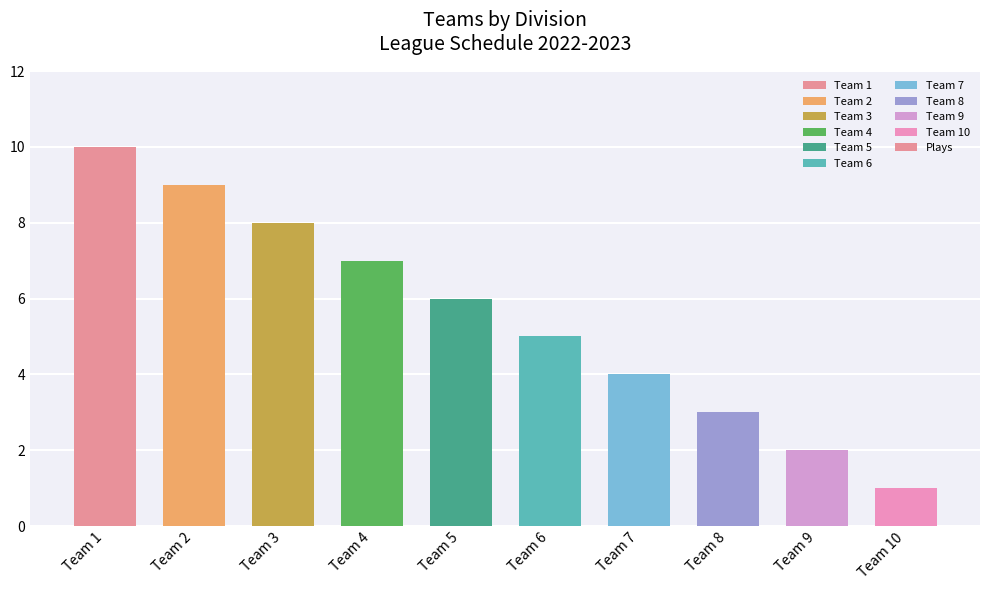

Reading right to left, list all the values displayed in this chart.

1	2	3	4	5	6	7	8	9	10